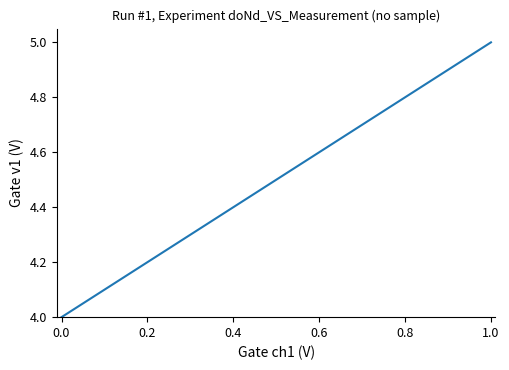

What is the maximum value shown in the chart?

5.0